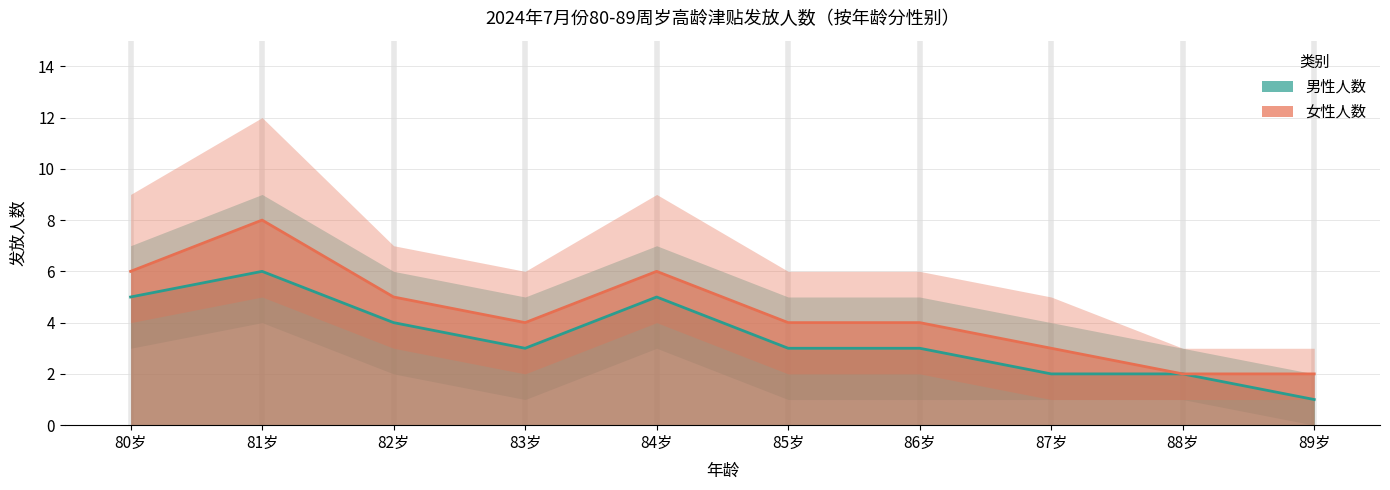

What is the label of the 6th point from the right?

84岁